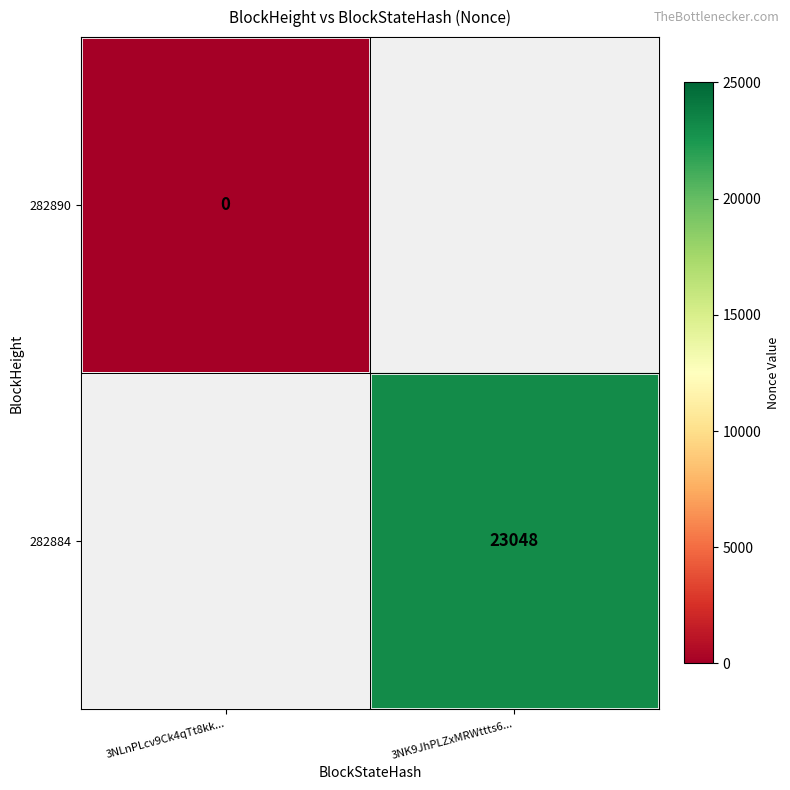

True or false: 282884 has a value of 23048 at 3NK9JhPLZxMRWttts6....

True